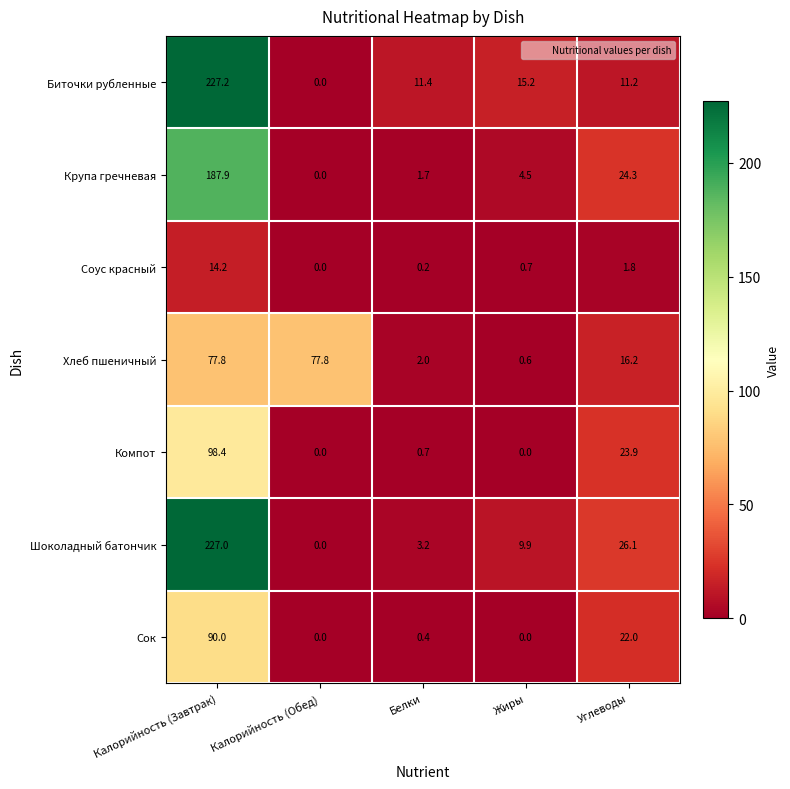

Count the number of data series in this chart.

7